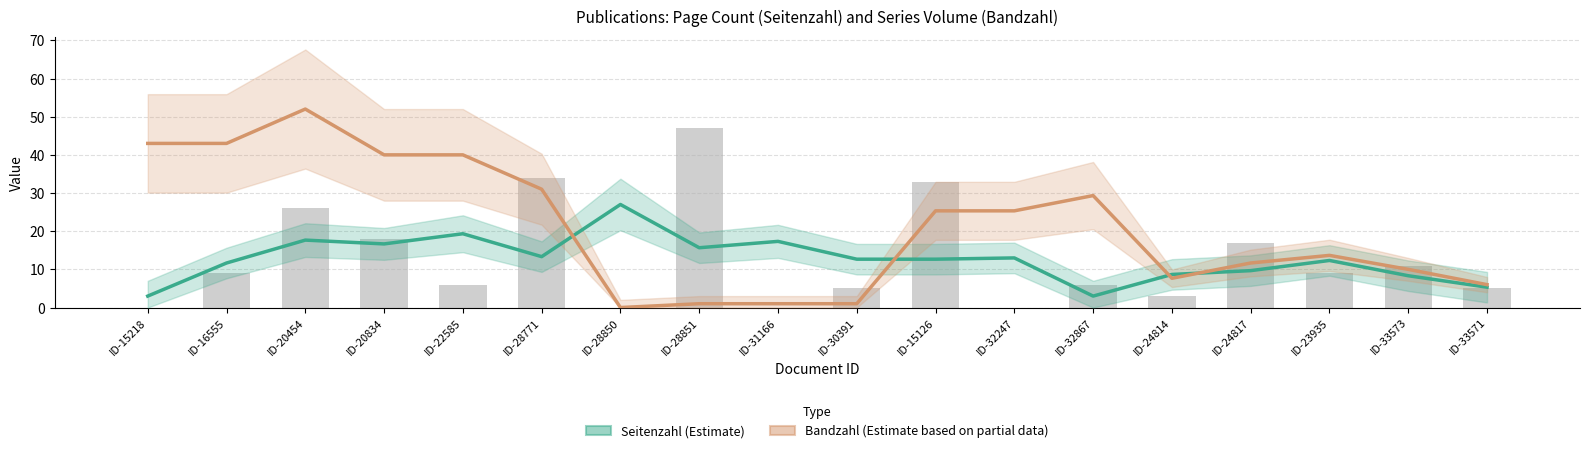

List the series in order of their peak value, highest first.

Bandzahl (Estimate based on partial data), Seitenzahl (Estimate)